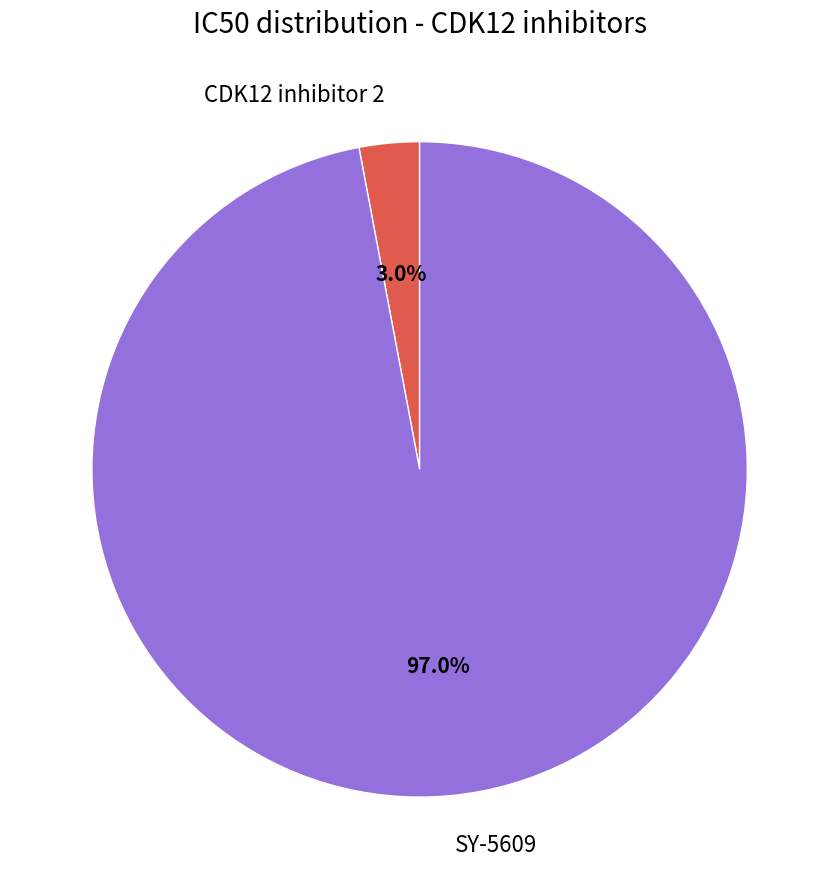

What is the largest slice in the pie chart?

SY-5609